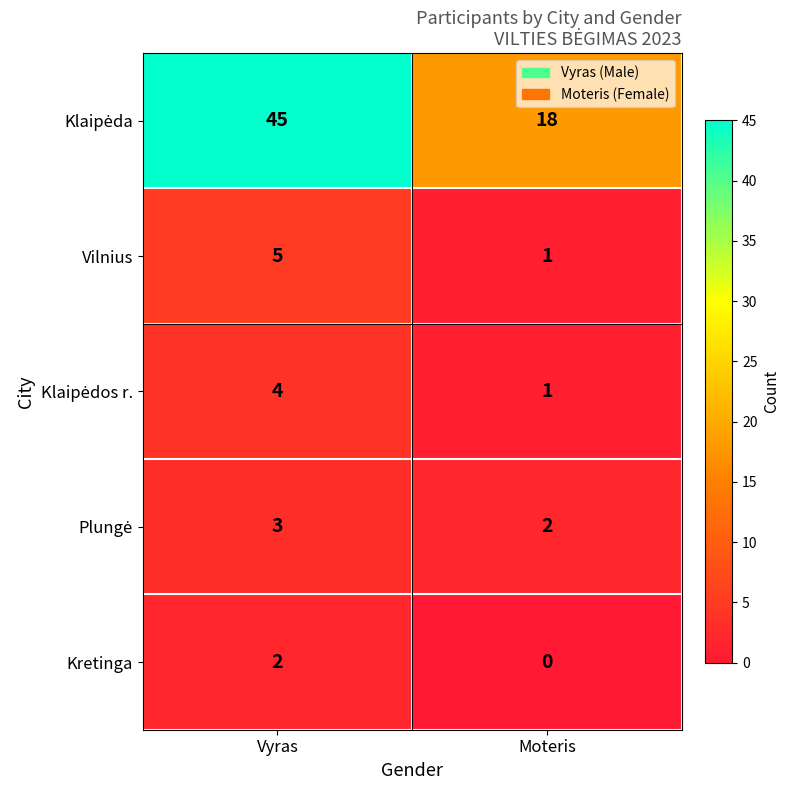

At how many categories does at least one series exceed 43?

1